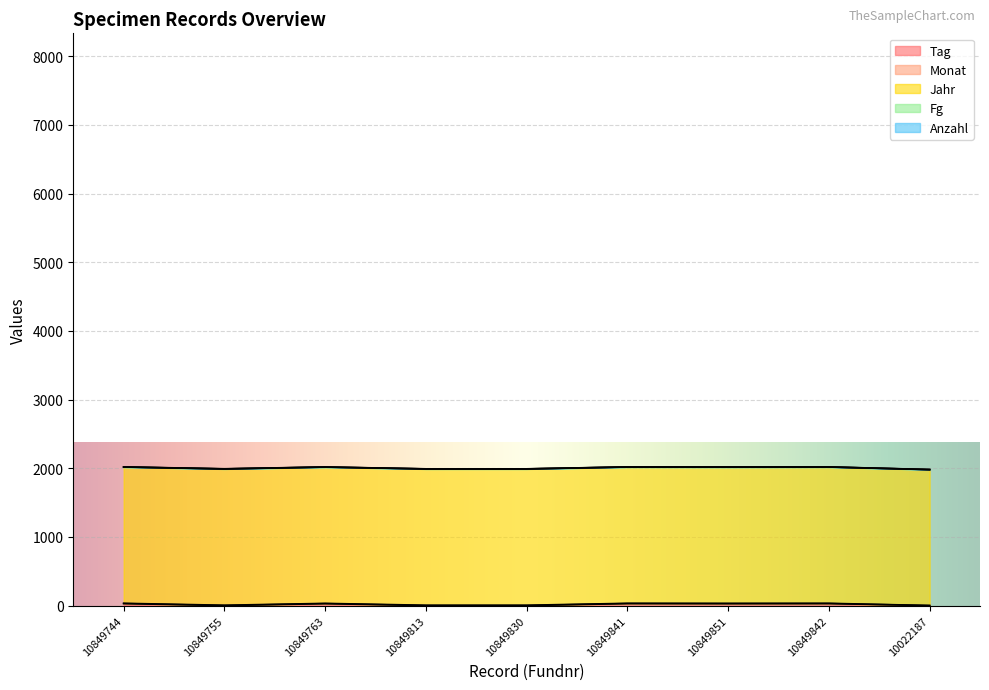

What is the approximate value of Monat at 10849744?

4